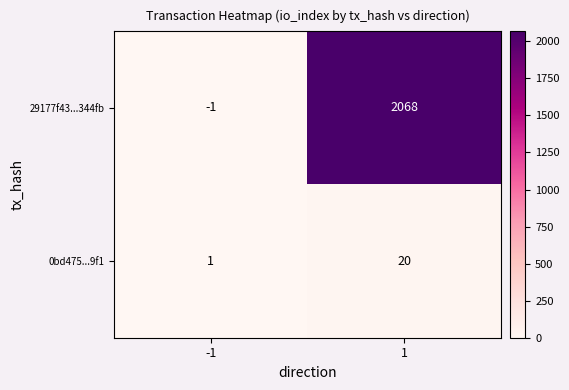

Reading right to left, what are all the values shown in this chart?

29177f43...344fb: 1=2068	-1=-1
0bd475...9f1: 1=20	-1=1